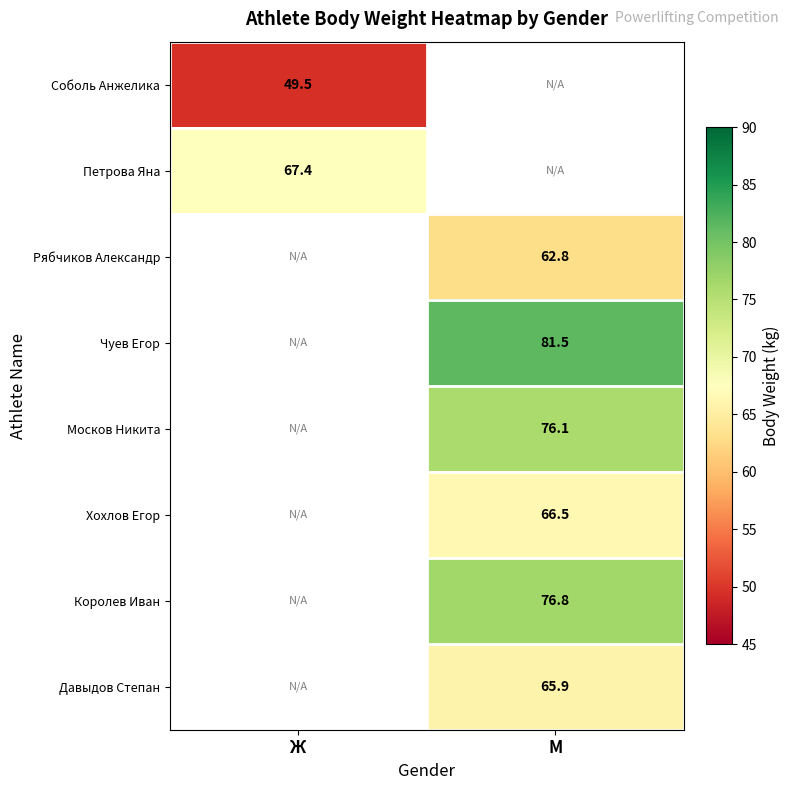

Is the value of Чуев Егор at М greater than the value of Москов Никита at М?

Yes